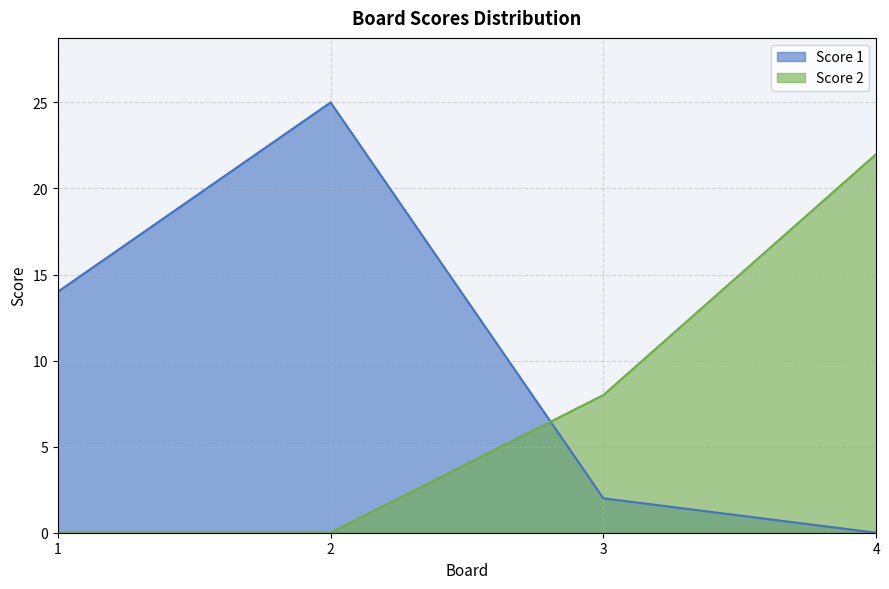

Where does the Score 2 series first go above 8?

4